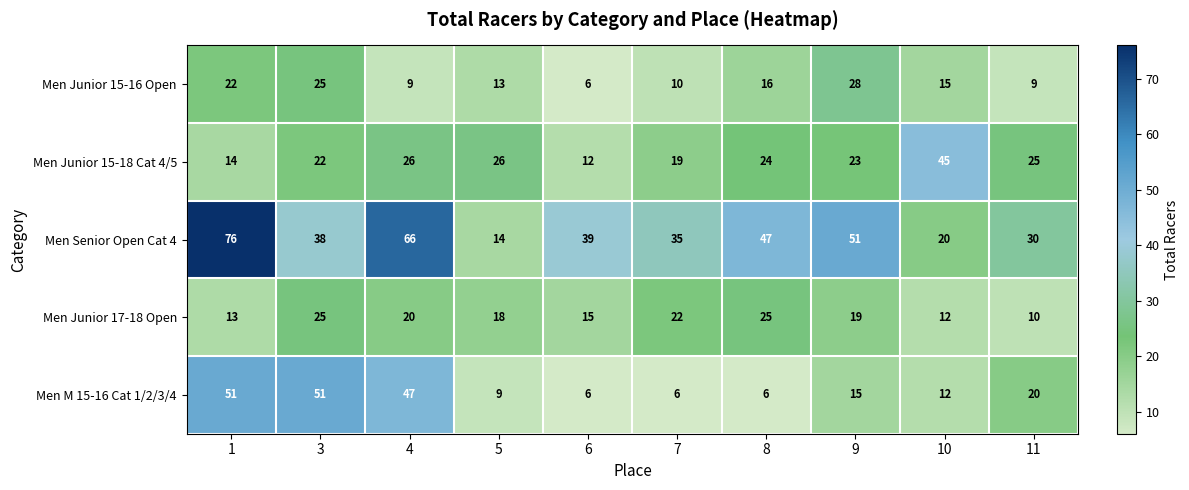

Where does the Men Junior 17-18 Open series first go above 19?

3